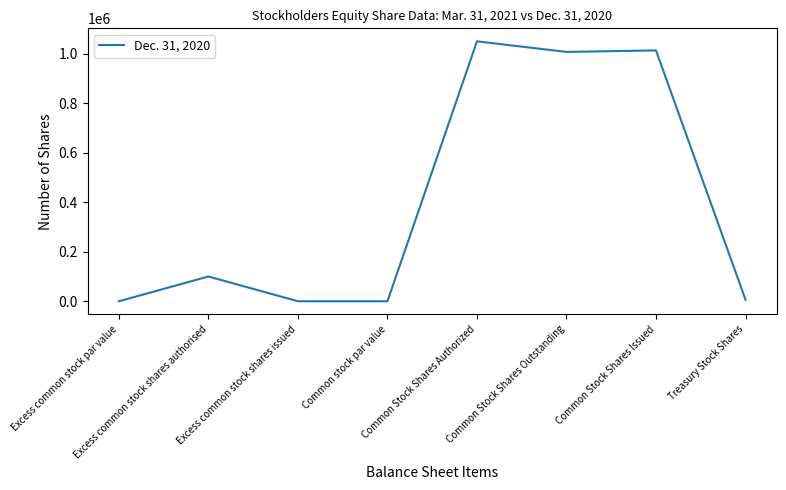

What position from the left is Common Stock Shares Issued?

7